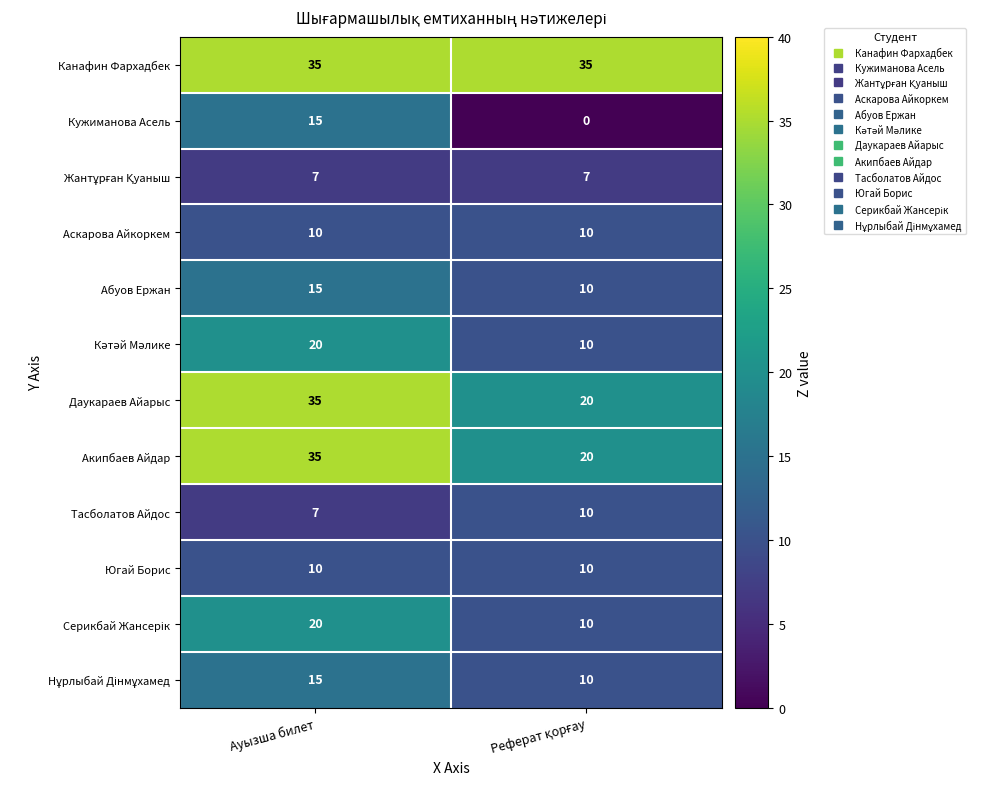

Count the number of categories in the chart.

2